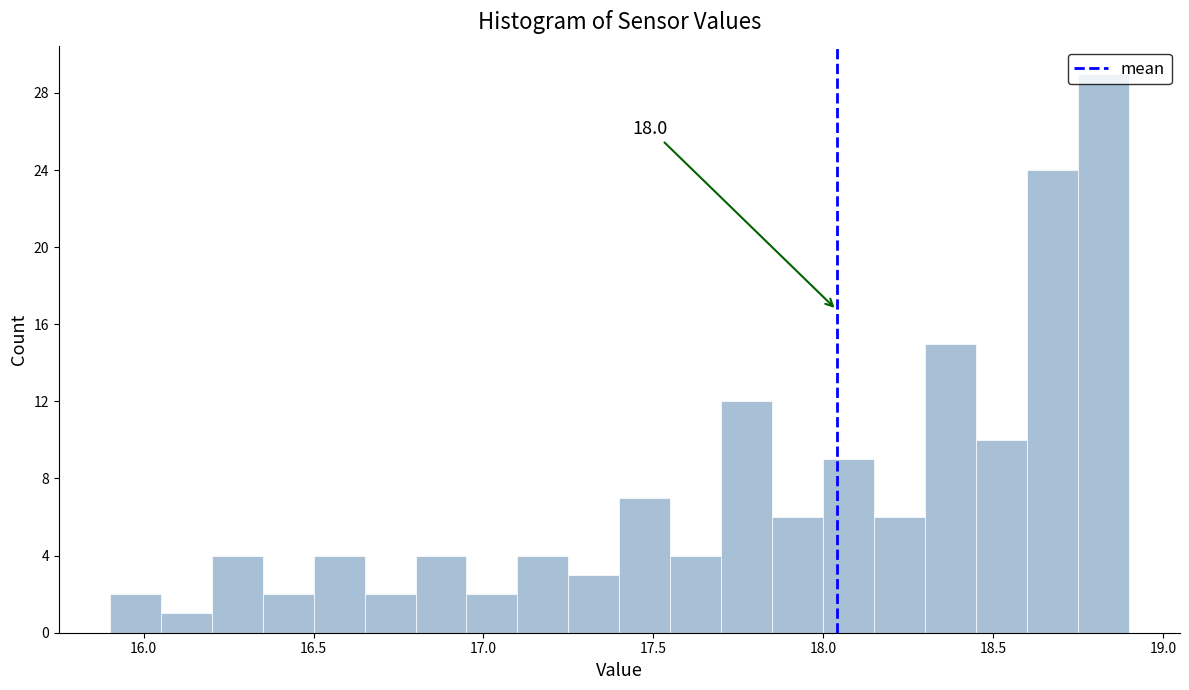

Read against the x-axis, roughly where is the centre of the tallest bar?

18.85